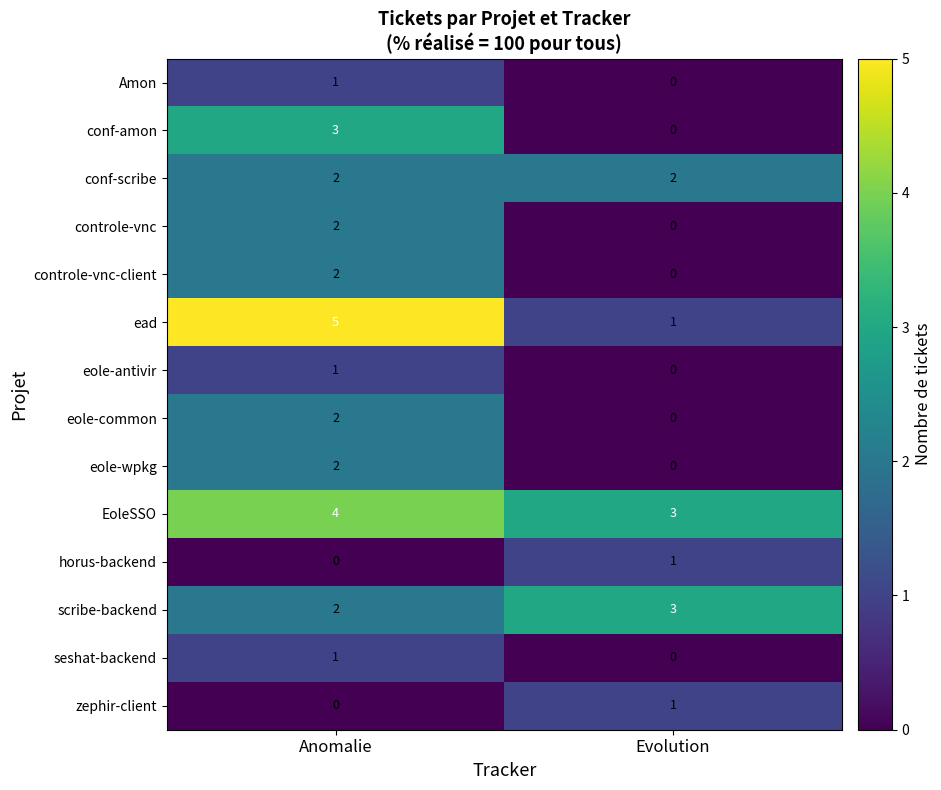

Reading left to right, list all the values displayed in this chart.

Amon: 1	0
conf-amon: 3	0
conf-scribe: 2	2
controle-vnc: 2	0
controle-vnc-client: 2	0
ead: 5	1
eole-antivir: 1	0
eole-common: 2	0
eole-wpkg: 2	0
EoleSSO: 4	3
horus-backend: 0	1
scribe-backend: 2	3
seshat-backend: 1	0
zephir-client: 0	1